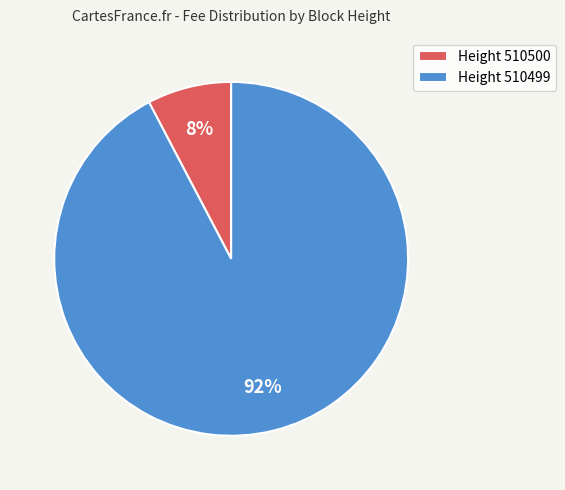

Rank the categories by value from highest to lowest.

Height 510499, Height 510500